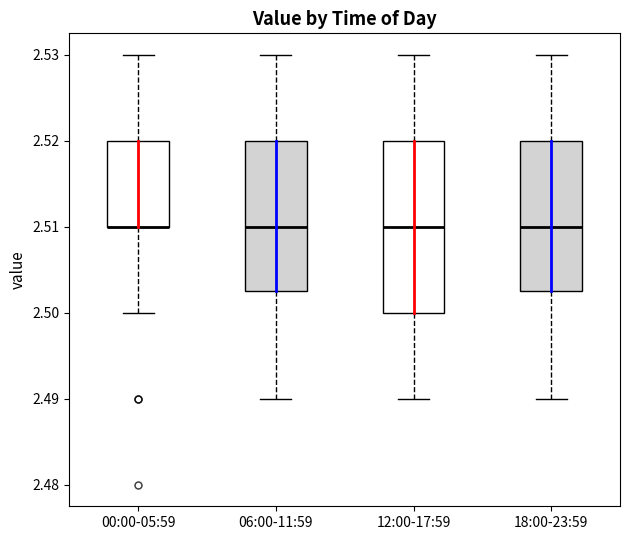

Reading left to right, read every box against the y-axis: the position of its median line, the range the box covers, and the ends of its whiskers. The values are not printed on the chart, so give them approximately, as read against the axis.

00:00-05:59: median 2.510 (drawn on the box's lower edge), box 2.510 to 2.520, whiskers 2.500 to 2.530
06:00-11:59: median 2.510, box 2.503 to 2.520, whiskers 2.490 to 2.530
12:00-17:59: median 2.510, box 2.500 to 2.520, whiskers 2.490 to 2.530
18:00-23:59: median 2.510, box 2.503 to 2.520, whiskers 2.490 to 2.530